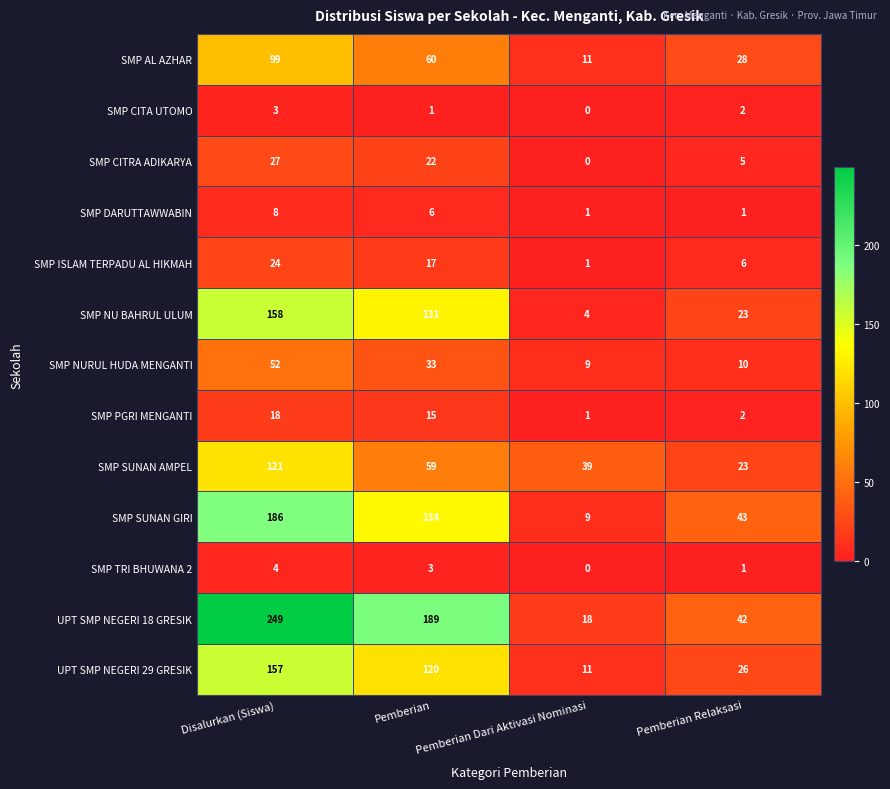

What is the difference between the SMP SUNAN AMPEL values at Pemberian Dari Aktivasi Nominasi and Disalurkan (Siswa)?

82